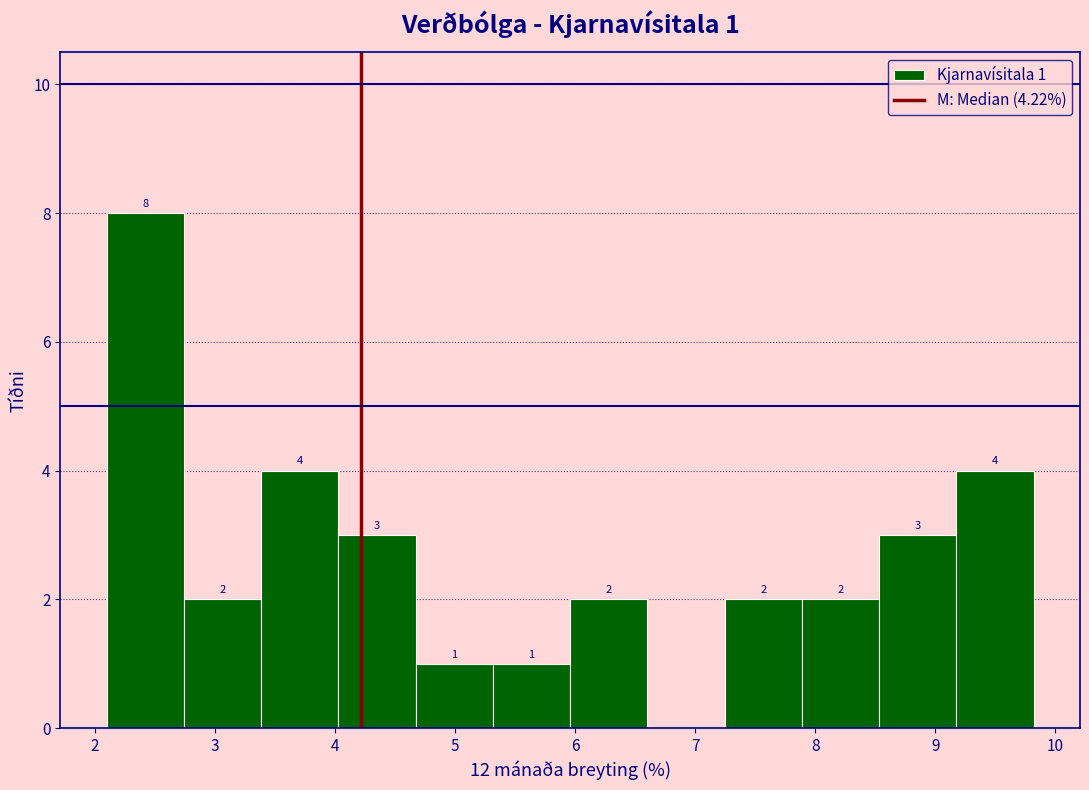

Which range on the x-axis has the tallest bar?

2.1 to 2.7